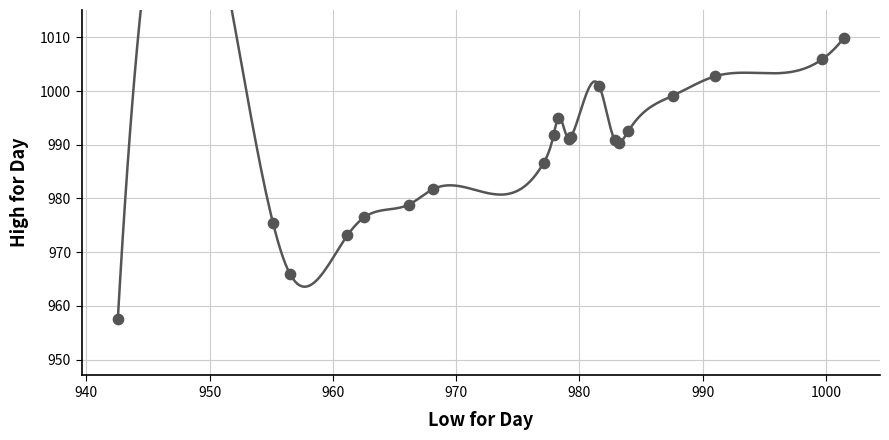

What Y value in the scatter plot is closest to 983?

981.8